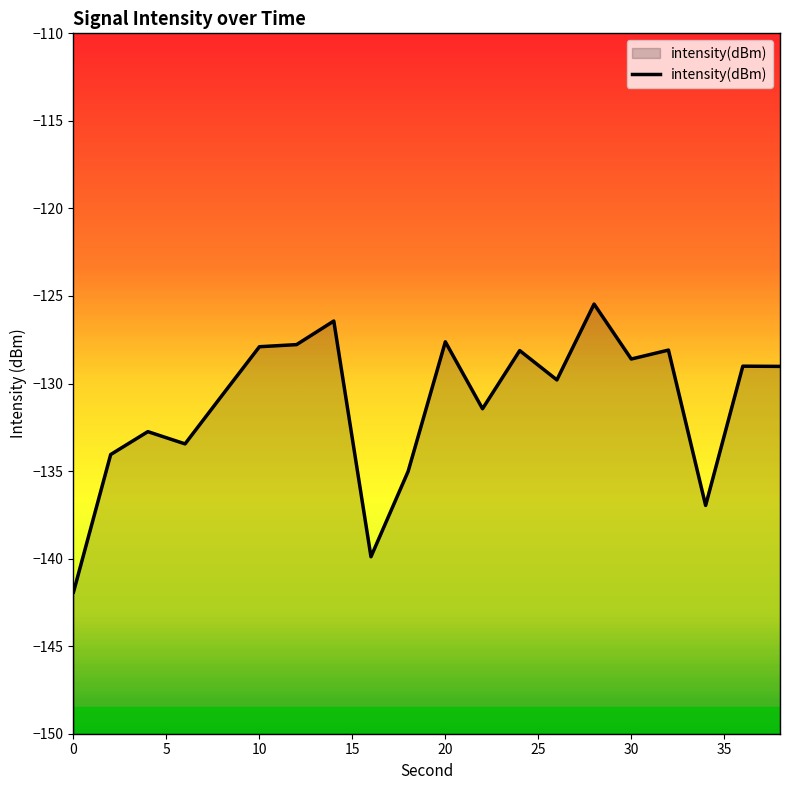

What is the maximum value shown in the chart?

-125.5